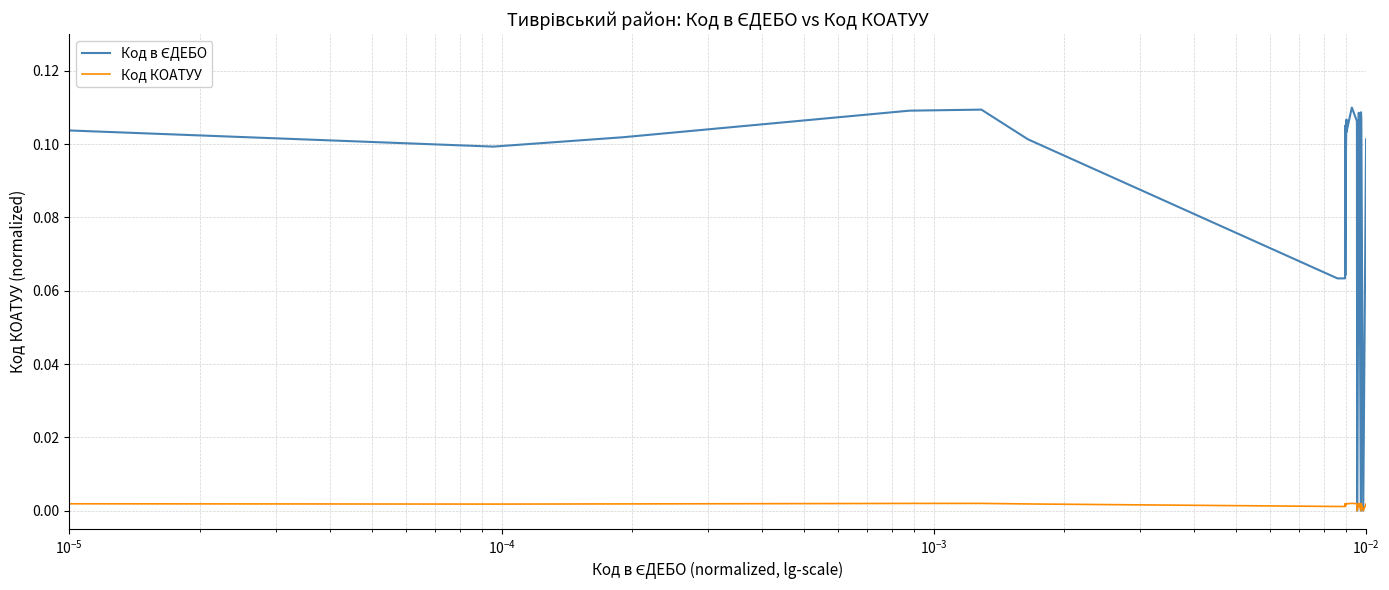

Is this an area chart (filled region under the line)?

No